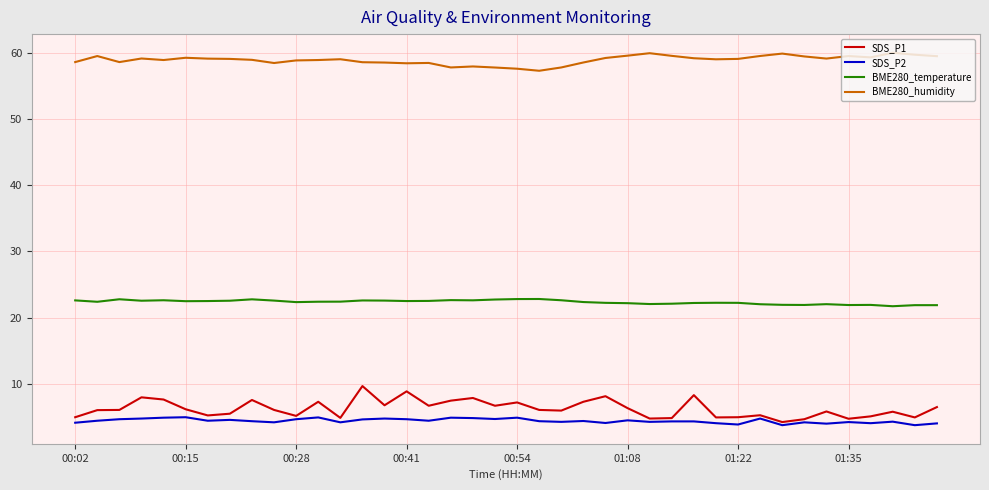

What are all the series names shown in the legend?

SDS_P1, SDS_P2, BME280_temperature, BME280_humidity